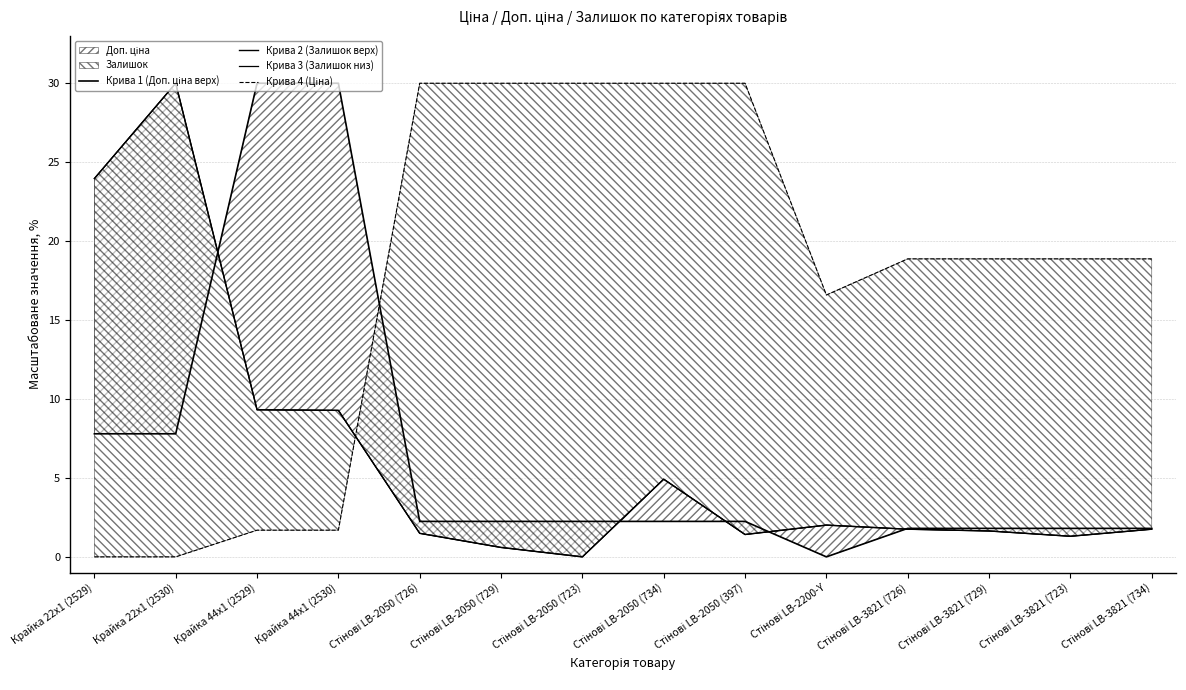

How many series are shown in this chart?

4